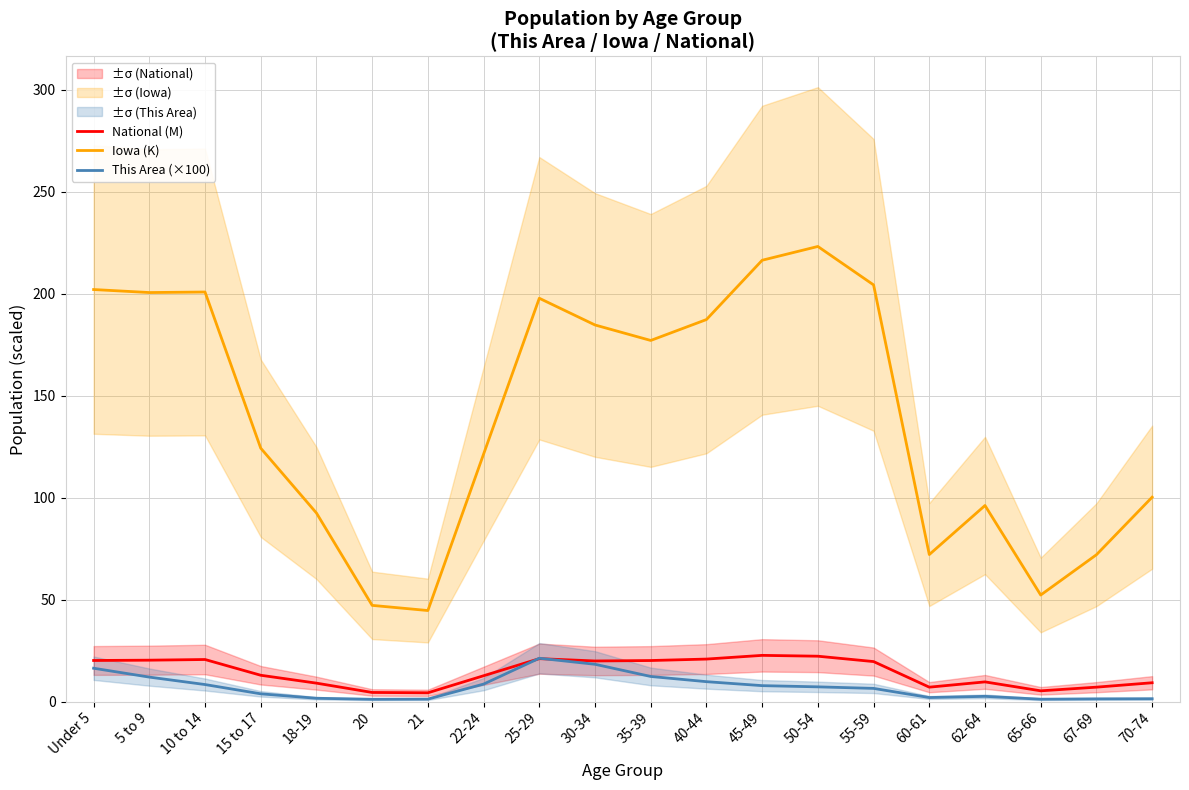

Does the chart have visible grid lines?

Yes